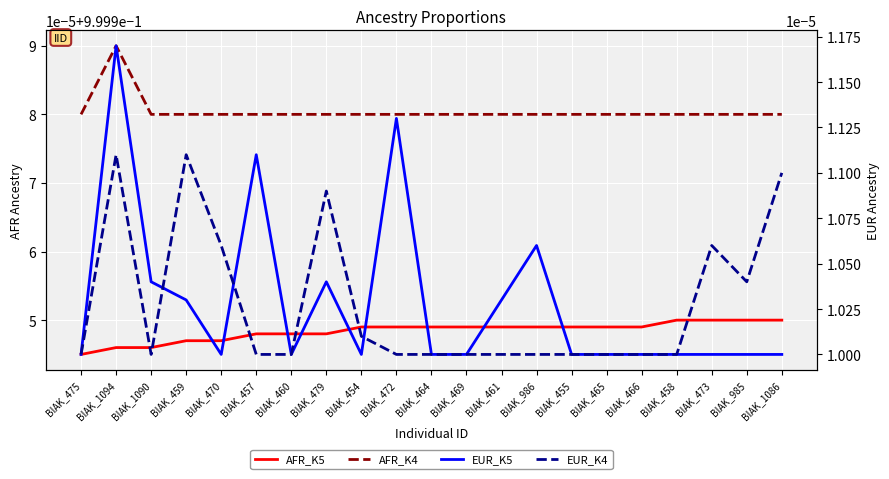

What is the label of the 18th point from the left?

BIAK_458